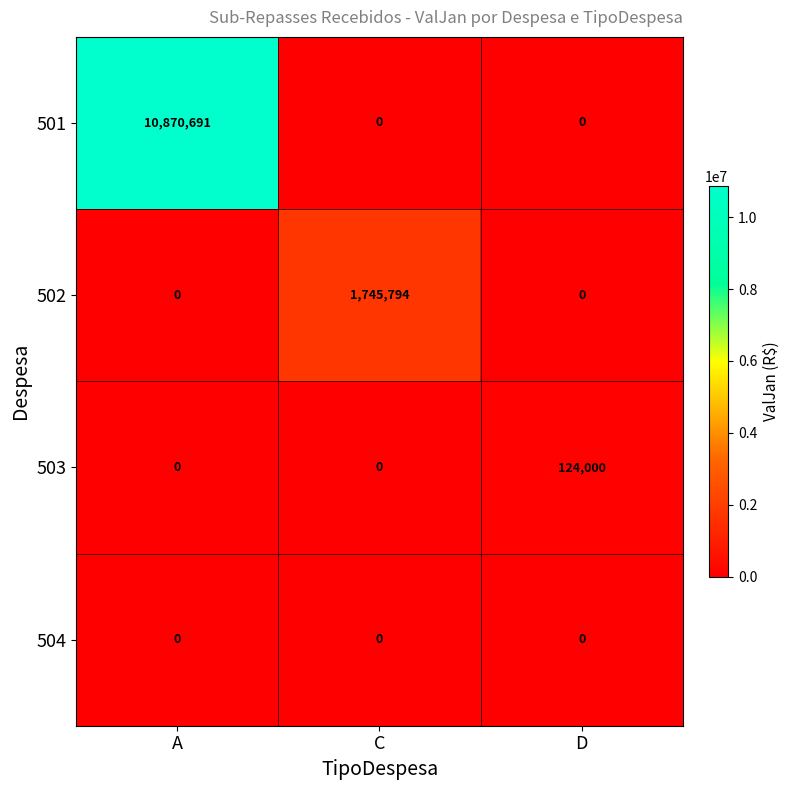

True or false: 503 has a value of -79967 at C.

False